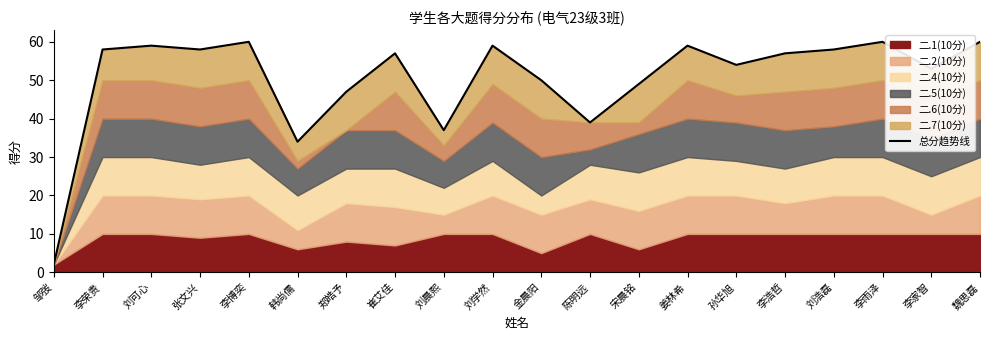

Count the number of categories in the chart.

20